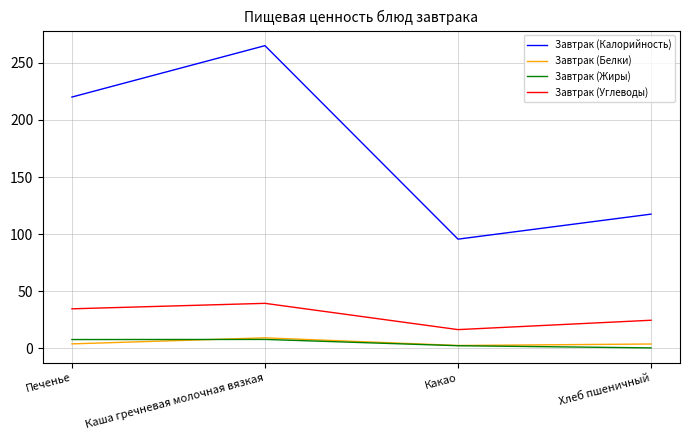

True or false: Завтрак (Углеводы) and Завтрак (Калорийность) cross at least once.

False